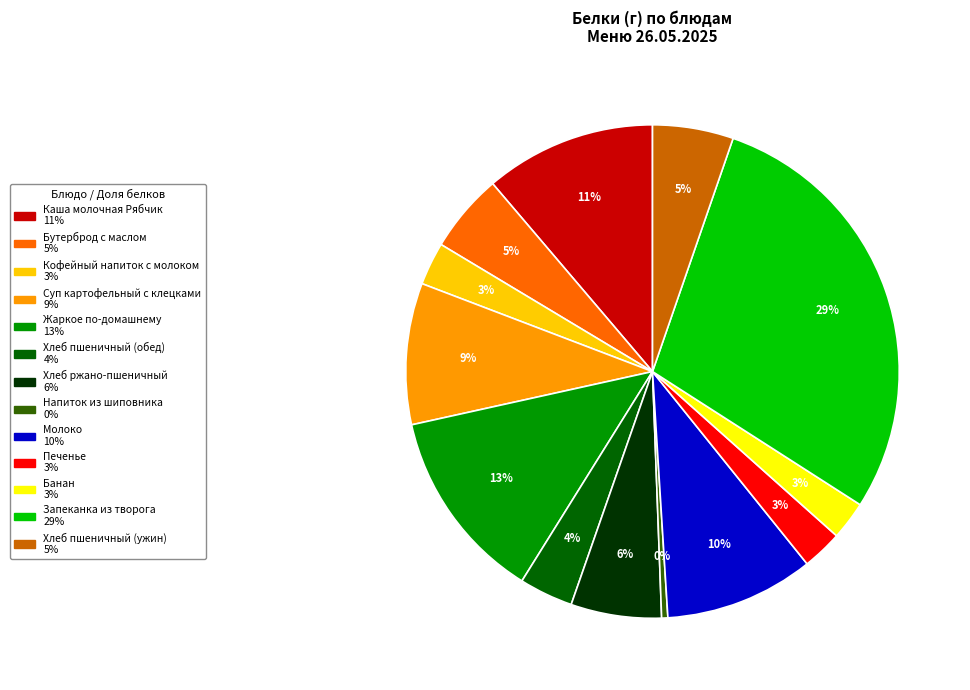

Is there a majority slice in this chart?

No